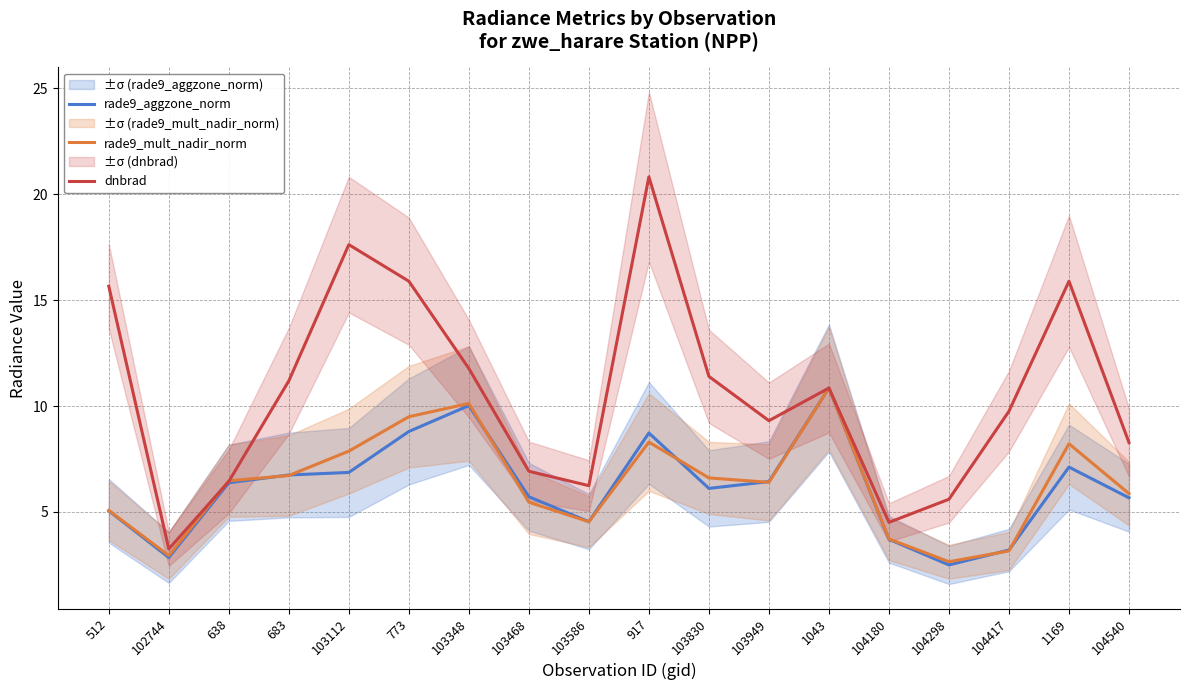

Where does the dnbrad series first go above 10?

512